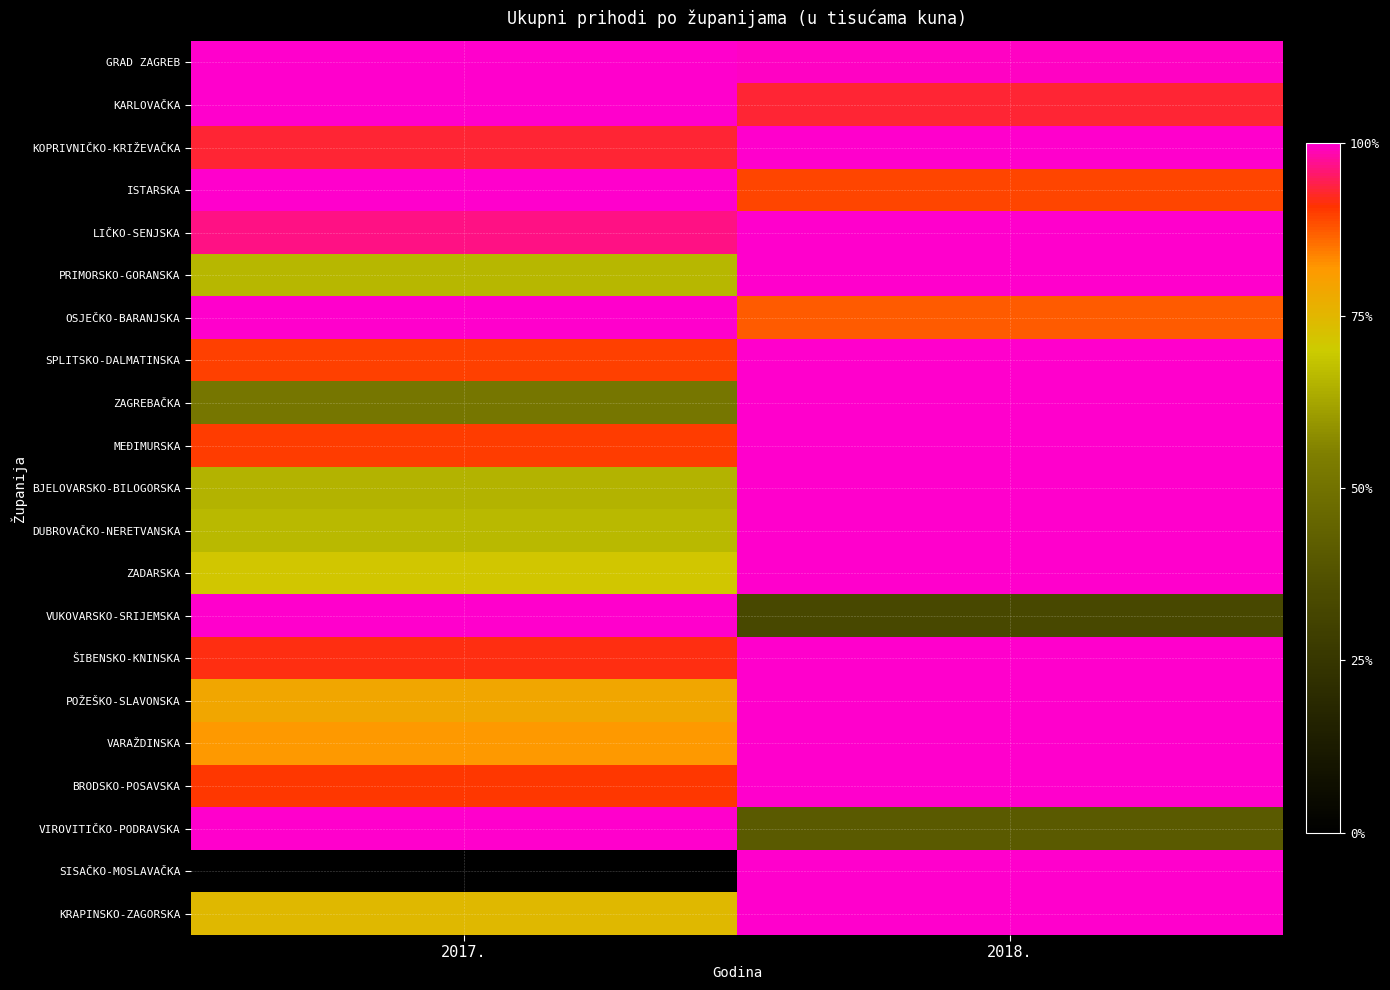

What is the spread (max minus min) of values at 2018.?

66.7